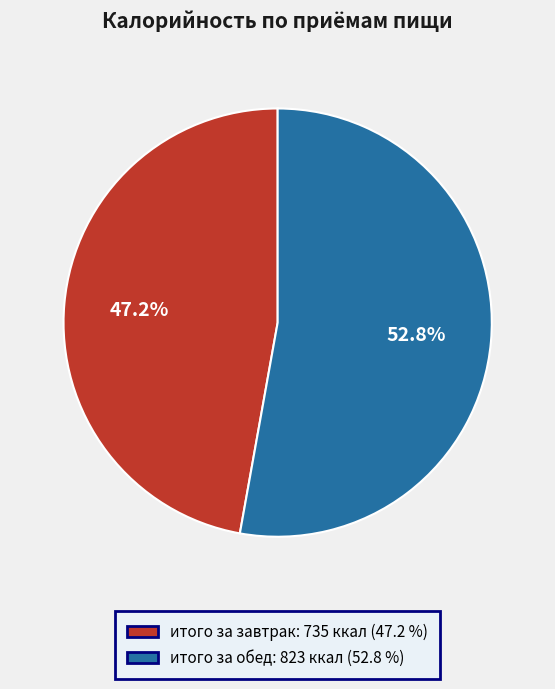

Is there any slice that represents more than half of the pie?

Yes